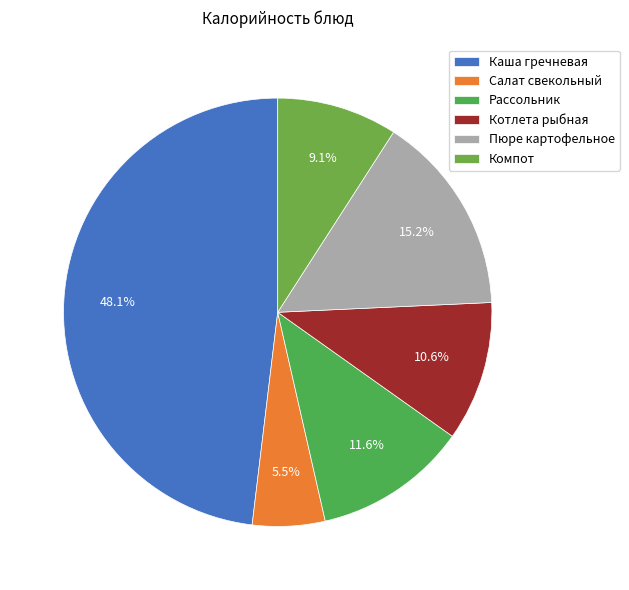

Is it true that Салат свекольный is 1% of the pie?

False